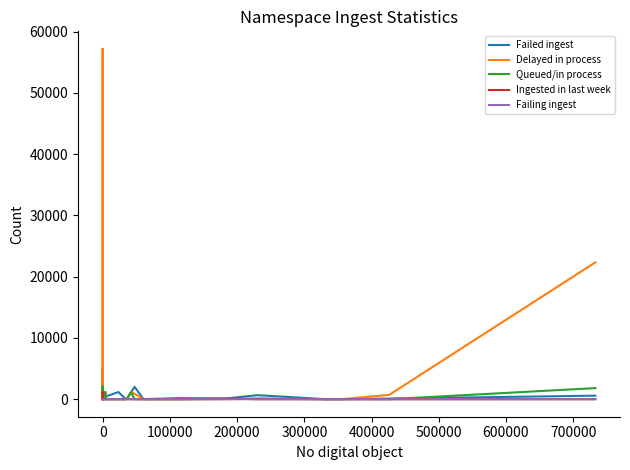

Is the value of Failing ingest at 700000 greater than the value of Delayed in process at 19?

No